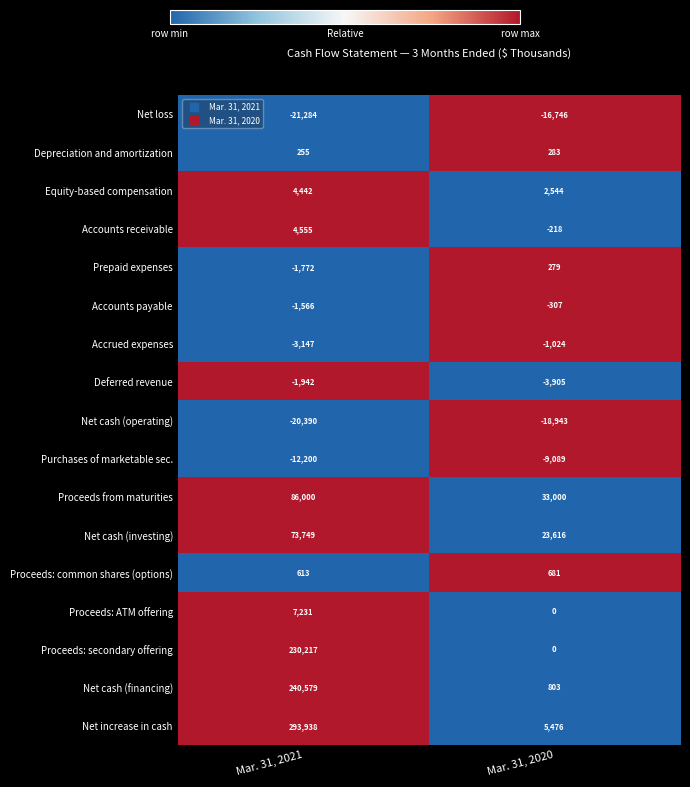

What is the difference between the highest and lowest values at Mar. 31, 2021?

315222